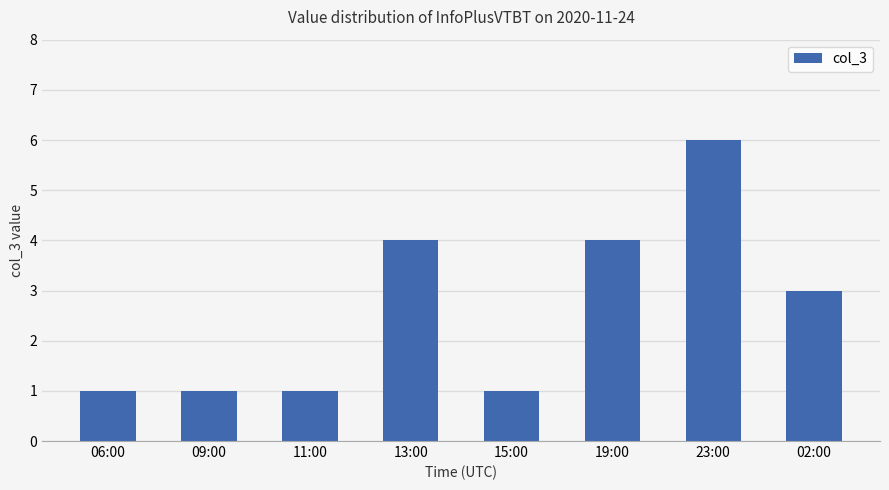

What is the change in value from 13:00 to 02:00?

-1